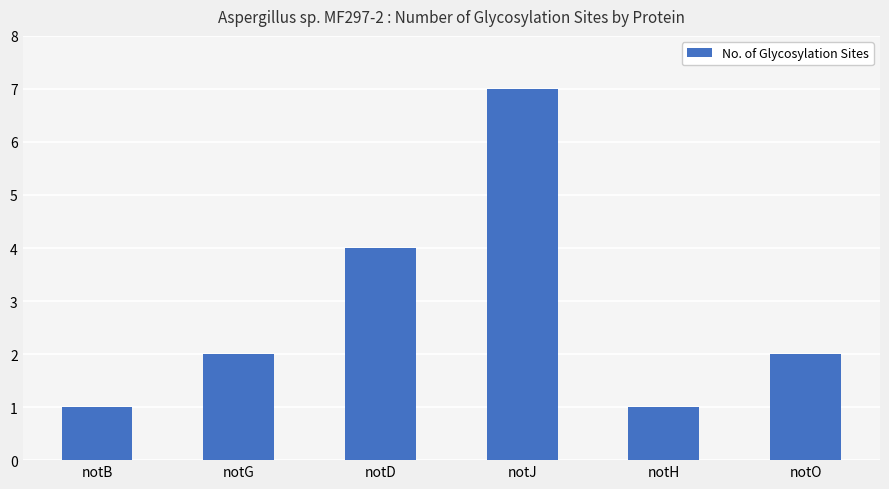

The value at notO is 2. True or false?

True